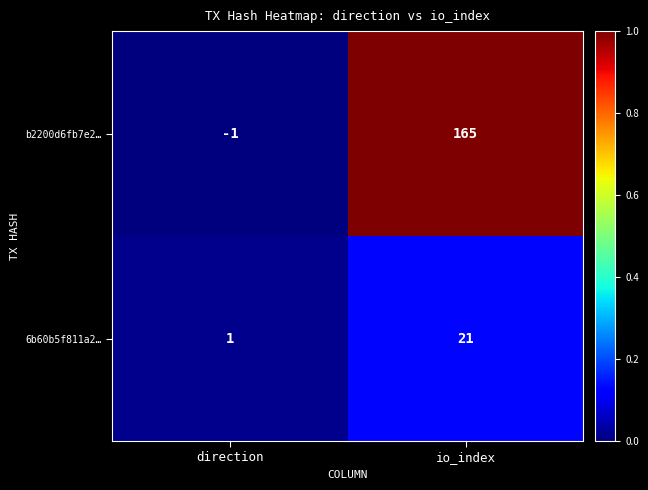

How many data points does each series have?

2